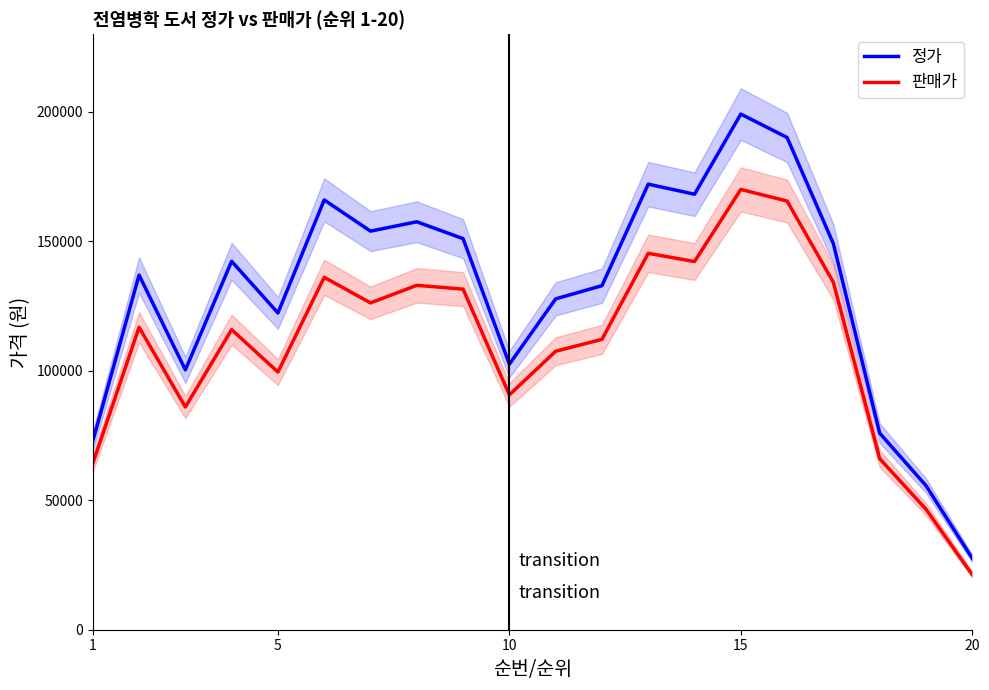

Reading right to left, list all the values displayed in this chart.

정가: 27550.0	55646.7	75900.0	149030.0	190043.3	199083.3	168146.7	172030.0	132833.3	127743.3	102533.3	150990.0	157503.3	153893.3	165943.3	122303.3	142246.7	100336.7	136926.7	72810.0
판매가: 21240.0	46526.7	66060.0	134123.3	165506.7	169993.3	142150.0	145333.3	112103.3	107523.3	90673.3	131496.7	132970.0	126186.7	136066.7	99496.7	115850.0	85986.7	116776.7	64203.3